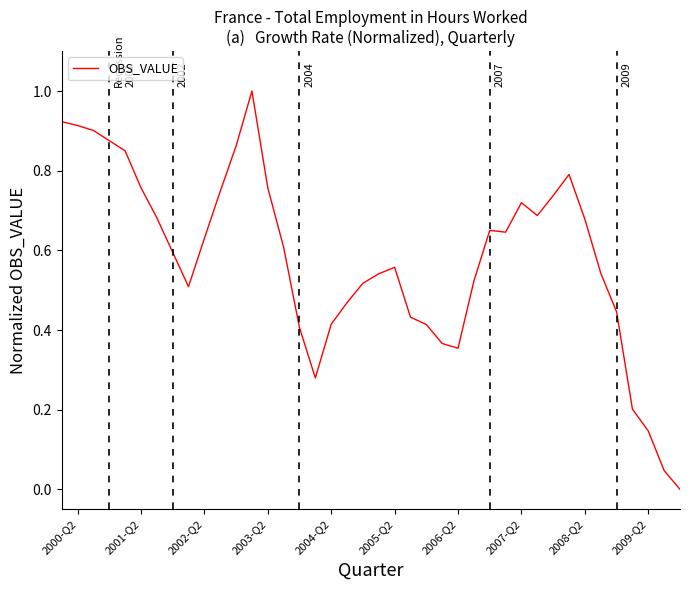

Count the number of categories in the chart.

40